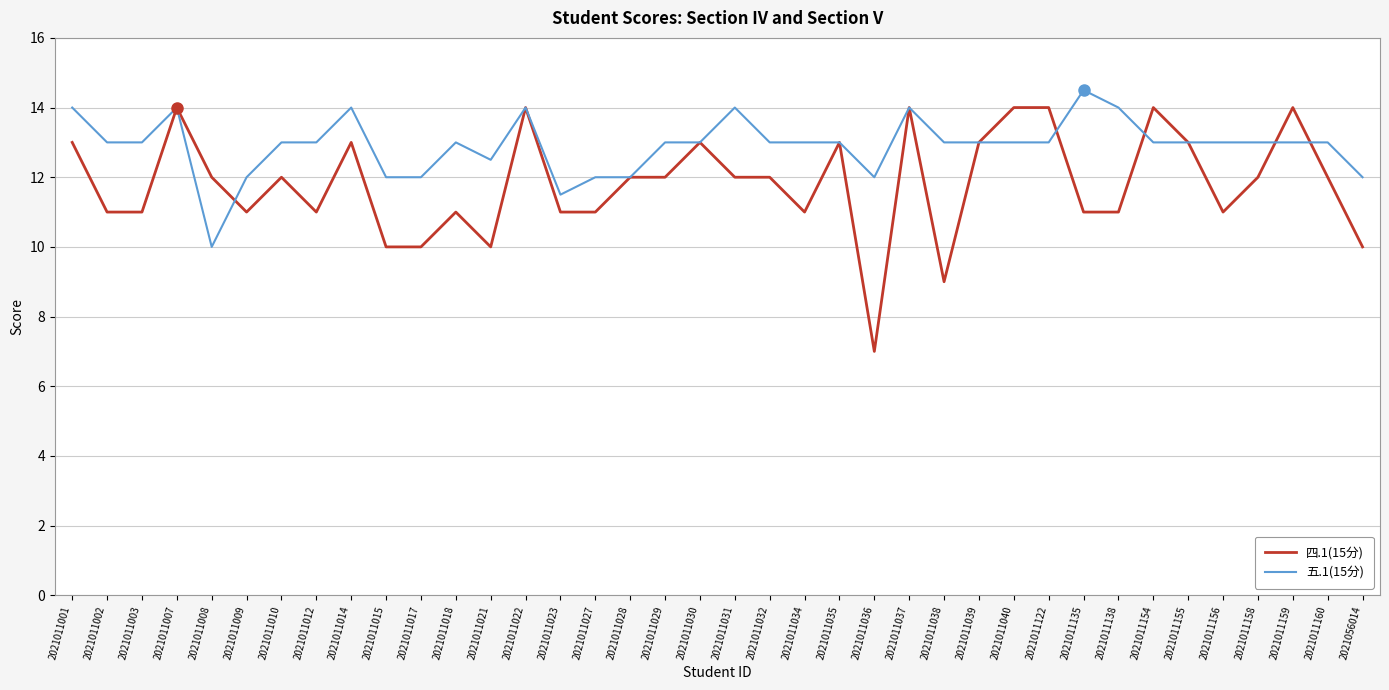

Reading left to right, extract all data points from this chart.

四.1(15分): 2021011001=13.0	2021011002=11.0	2021011003=11.0	2021011007=14.0	2021011008=12.0	2021011009=11.0	2021011010=12.0	2021011012=11.0	2021011014=13.0	2021011015=10.0	2021011017=10.0	2021011018=11.0	2021011021=10.0	2021011022=14.0	2021011023=11.0	2021011027=11.0	2021011028=12.0	2021011029=12.0	2021011030=13.0	2021011031=12.0	2021011032=12.0	2021011034=11.0	2021011035=13.0	2021011036=7.0	2021011037=14.0	2021011038=9.0	2021011039=13.0	2021011040=14.0	2021011122=14.0	2021011135=11.0	2021011138=11.0	2021011154=14.0	2021011155=13.0	2021011156=11.0	2021011158=12.0	2021011159=14.0	2021011160=12.0	2021056014=10.0
五.1(15分): 2021011001=14.0	2021011002=13.0	2021011003=13.0	2021011007=14.0	2021011008=10.0	2021011009=12.0	2021011010=13.0	2021011012=13.0	2021011014=14.0	2021011015=12.0	2021011017=12.0	2021011018=13.0	2021011021=12.5	2021011022=14.0	2021011023=11.5	2021011027=12.0	2021011028=12.0	2021011029=13.0	2021011030=13.0	2021011031=14.0	2021011032=13.0	2021011034=13.0	2021011035=13.0	2021011036=12.0	2021011037=14.0	2021011038=13.0	2021011039=13.0	2021011040=13.0	2021011122=13.0	2021011135=14.5	2021011138=14.0	2021011154=13.0	2021011155=13.0	2021011156=13.0	2021011158=13.0	2021011159=13.0	2021011160=13.0	2021056014=12.0